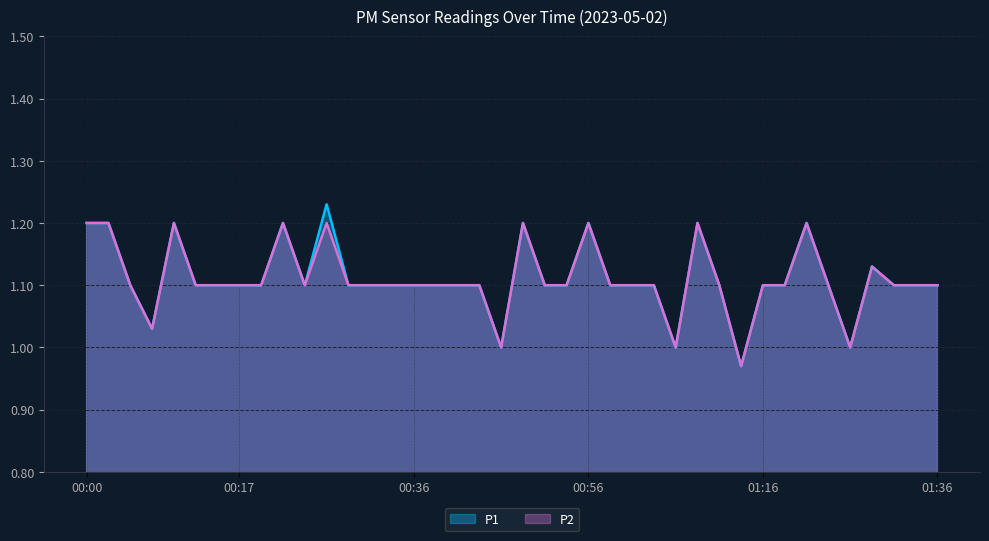

Reading left to right, transcribe all the data shown in this chart.

P1: 1.2	1.2	1.1	1.0	1.2	1.1	1.1	1.1	1.1	1.2	1.1	1.2	1.1	1.1	1.1	1.1	1.1	1.1	1.1	1.0	1.2	1.1	1.1	1.2	1.1	1.1	1.1	1.0	1.2	1.1	1.0	1.1	1.1	1.2	1.1	1.0	1.1	1.1	1.1	1.1
P2: 1.2	1.2	1.1	1.0	1.2	1.1	1.1	1.1	1.1	1.2	1.1	1.2	1.1	1.1	1.1	1.1	1.1	1.1	1.1	1.0	1.2	1.1	1.1	1.2	1.1	1.1	1.1	1.0	1.2	1.1	1.0	1.1	1.1	1.2	1.1	1.0	1.1	1.1	1.1	1.1